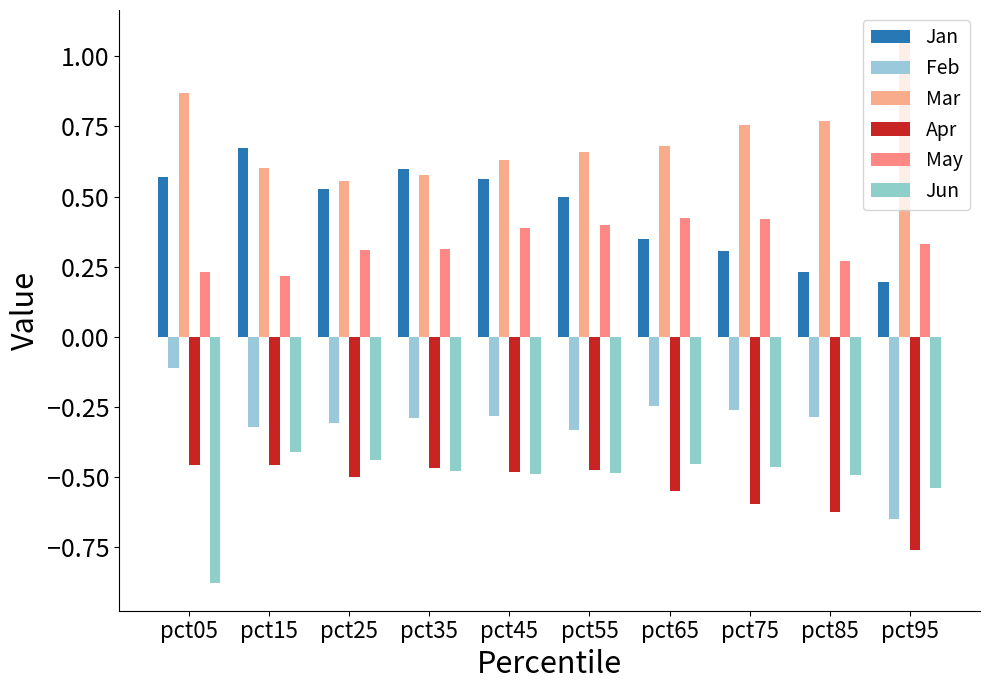

Reading left to right, list all the values displayed in this chart.

Jan: pct05=0.6	pct15=0.7	pct25=0.5	pct35=0.6	pct45=0.6	pct55=0.5	pct65=0.3	pct75=0.3	pct85=0.2	pct95=0.2
Feb: pct05=-0.1	pct15=-0.3	pct25=-0.3	pct35=-0.3	pct45=-0.3	pct55=-0.3	pct65=-0.2	pct75=-0.3	pct85=-0.3	pct95=-0.7
Mar: pct05=0.9	pct15=0.6	pct25=0.6	pct35=0.6	pct45=0.6	pct55=0.7	pct65=0.7	pct75=0.8	pct85=0.8	pct95=1.1
Apr: pct05=-0.5	pct15=-0.5	pct25=-0.5	pct35=-0.5	pct45=-0.5	pct55=-0.5	pct65=-0.5	pct75=-0.6	pct85=-0.6	pct95=-0.8
May: pct05=0.2	pct15=0.2	pct25=0.3	pct35=0.3	pct45=0.4	pct55=0.4	pct65=0.4	pct75=0.4	pct85=0.3	pct95=0.3
Jun: pct05=-0.9	pct15=-0.4	pct25=-0.4	pct35=-0.5	pct45=-0.5	pct55=-0.5	pct65=-0.5	pct75=-0.5	pct85=-0.5	pct95=-0.5